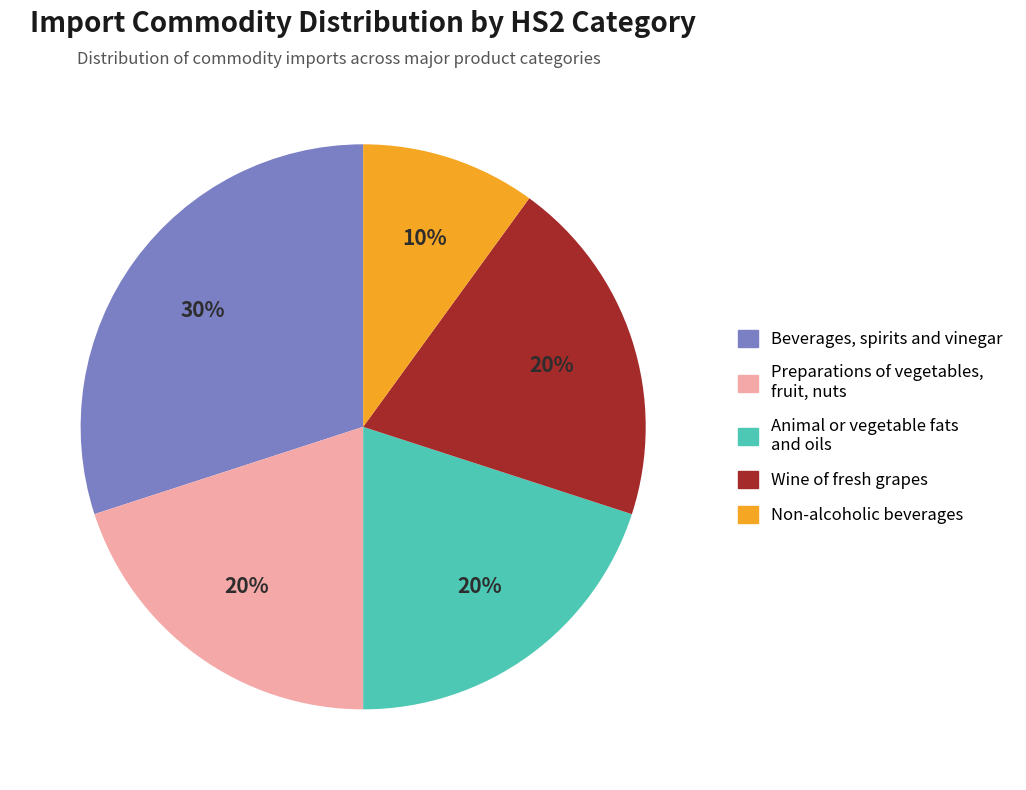

To the nearest percent, what is the difference between the largest and smallest slice percentages?

20%